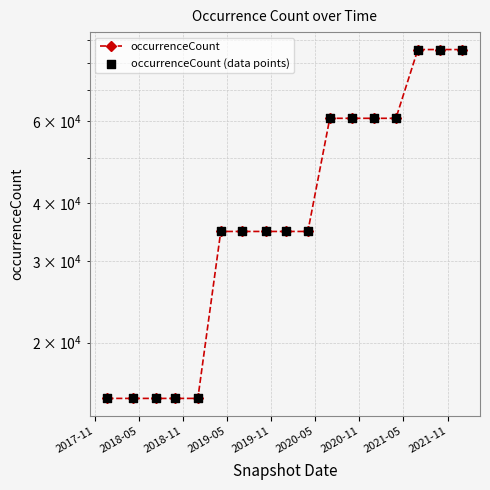

Which series has the largest total across all categories?

occurrenceCount